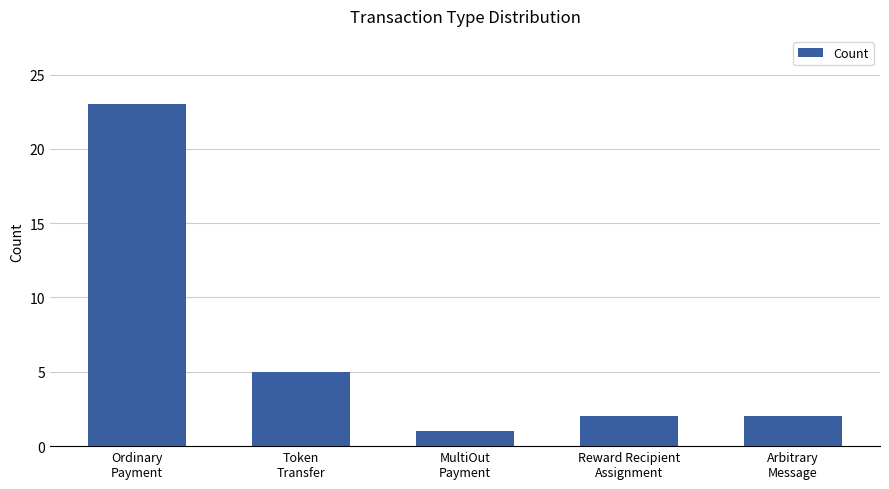

Are the bars grouped side by side (vs. stacked)?

No